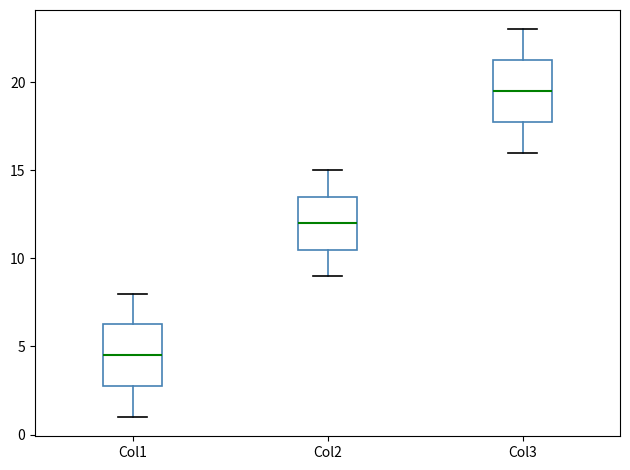

Reading left to right, read every box against the y-axis: the position of its median line, the range the box covers, and the ends of its whiskers. The values are not printed on the chart, so give them approximately, as read against the axis.

Col1: median 4.5, box 3.0 to 6.5, whiskers 1.0 to 8.0
Col2: median 12.0, box 10.5 to 13.5, whiskers 9.0 to 15.0
Col3: median 19.5, box 18.0 to 21.5, whiskers 16.0 to 23.0